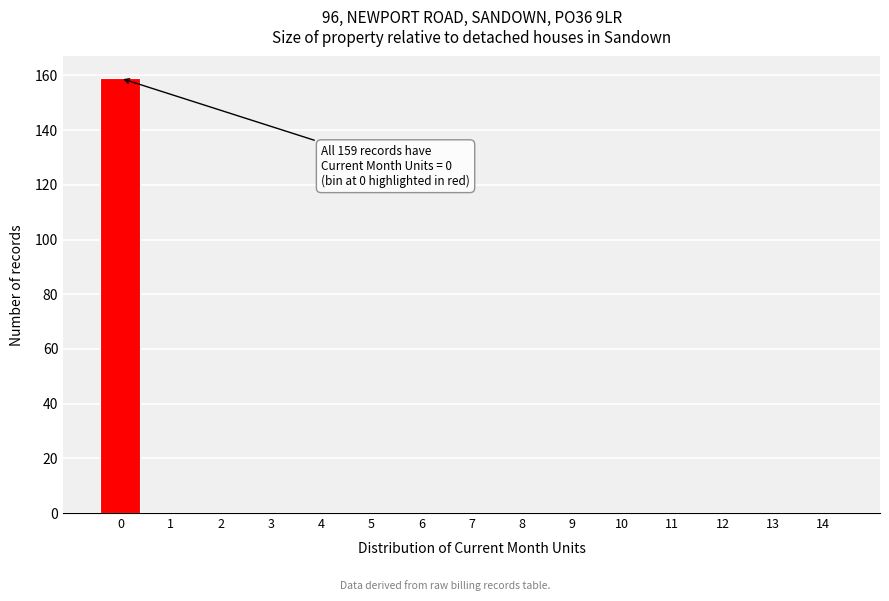

Reading left to right, list all the values displayed in this chart.

0=159	1=0	2=0	3=0	4=0	5=0	6=0	7=0	8=0	9=0	10=0	11=0	12=0	13=0	14=0